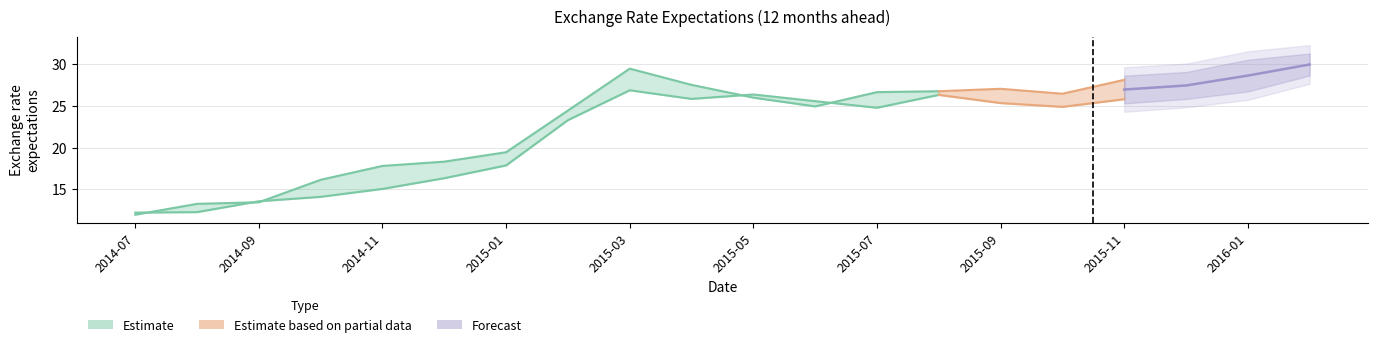

Does the chart have visible grid lines?

Yes